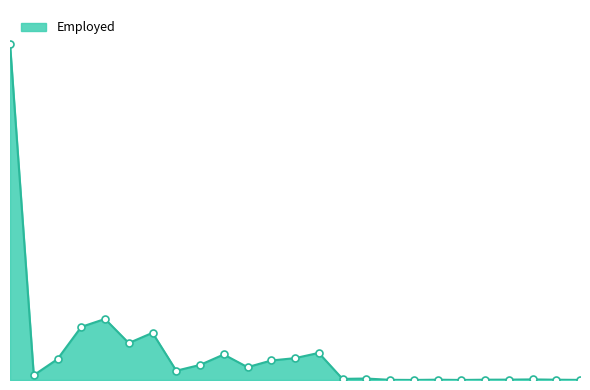

Does the chart have visible grid lines?

No